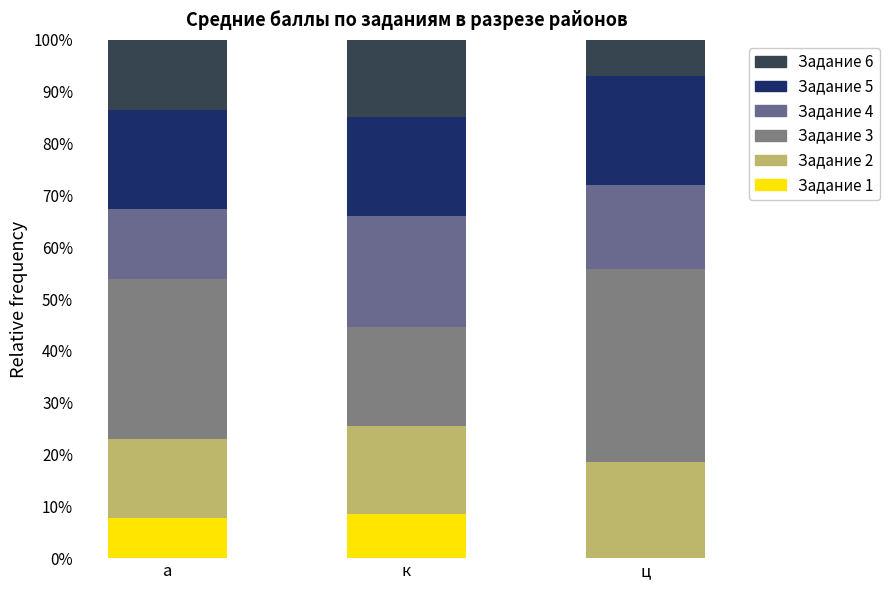

At how many categories does at least one series exceed 36?

1